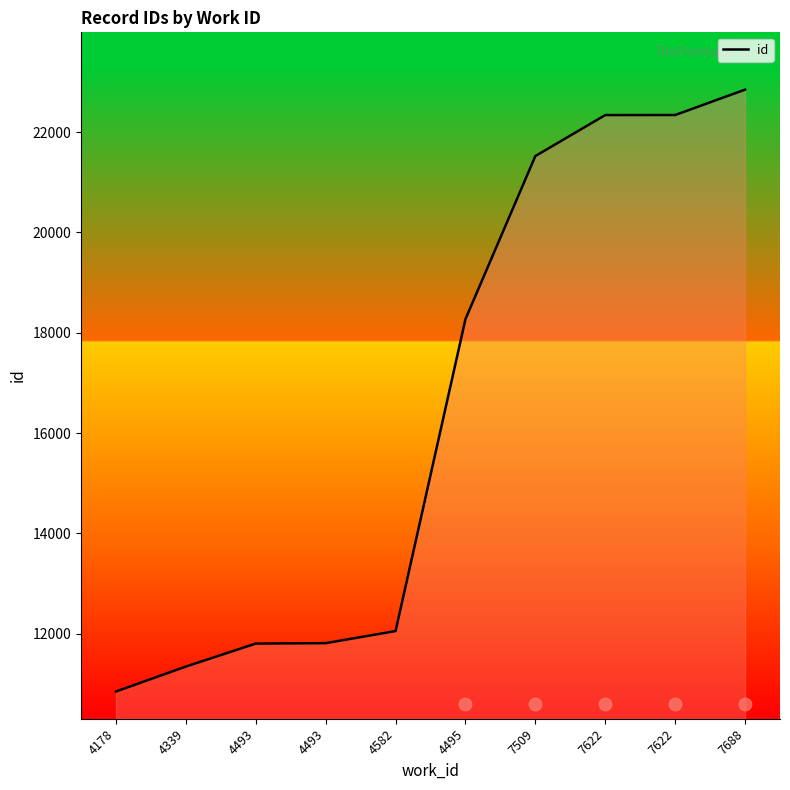

What is the change in value from 4178 to 4493?

+964